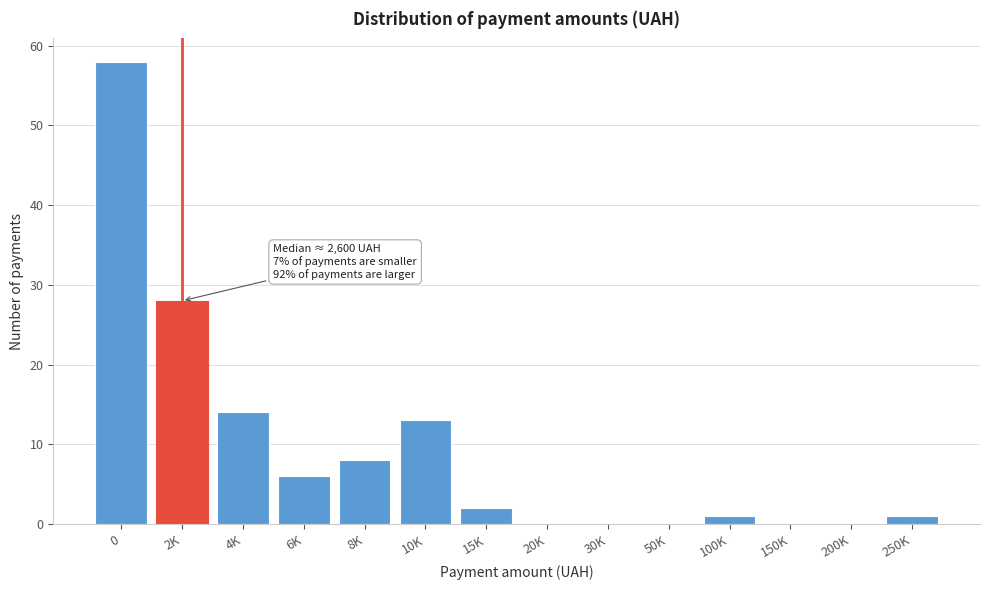

Reading left to right, extract all data points from this chart.

0=58	2K=28	4K=14	6K=6	8K=8	10K=13	15K=2	20K=0	30K=0	50K=0	100K=1	150K=0	200K=0	250K=1